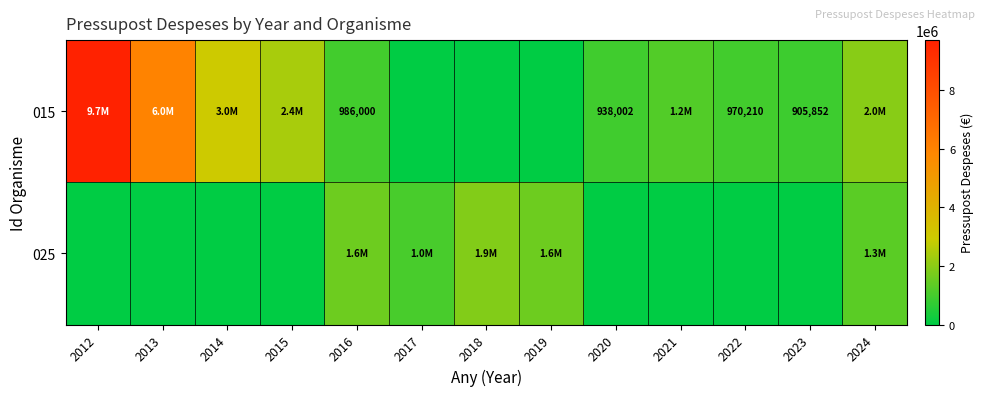

What is the difference between the 015 values at 2020 and 2023?

32150